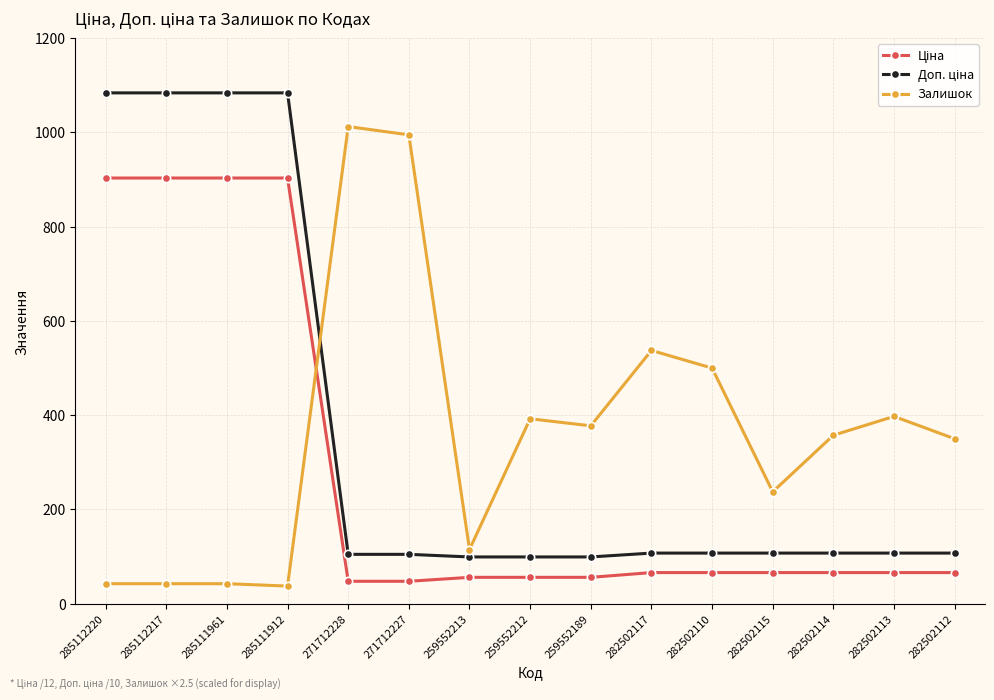

What is the sum of all Залишок values?

5437.5